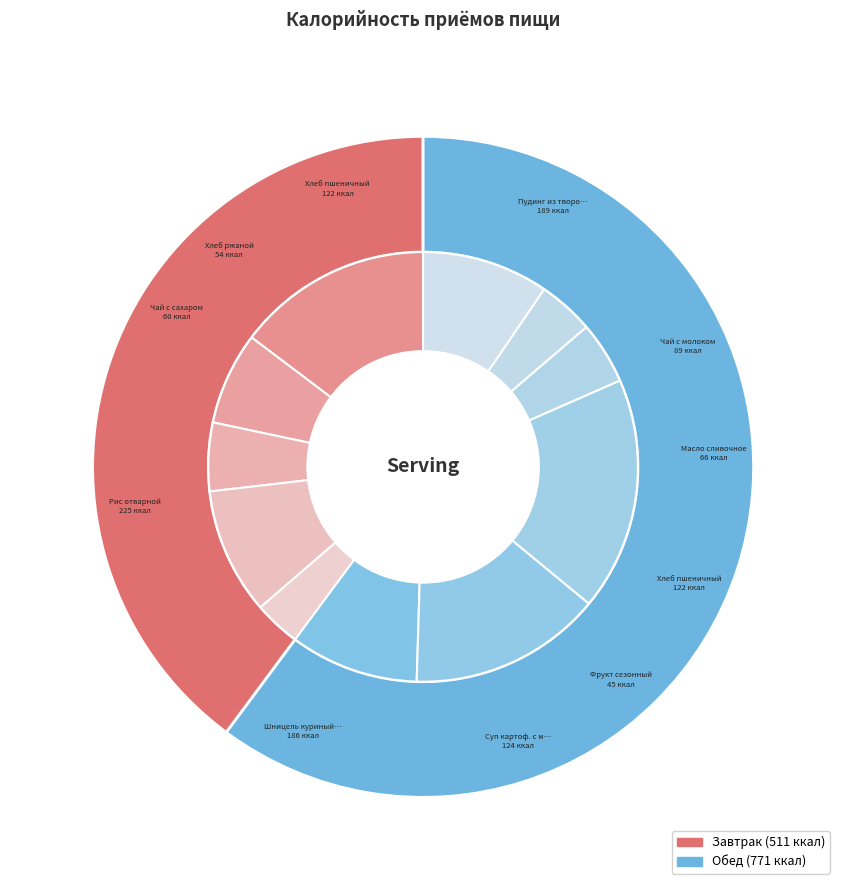

How many segments does this pie chart have?

2